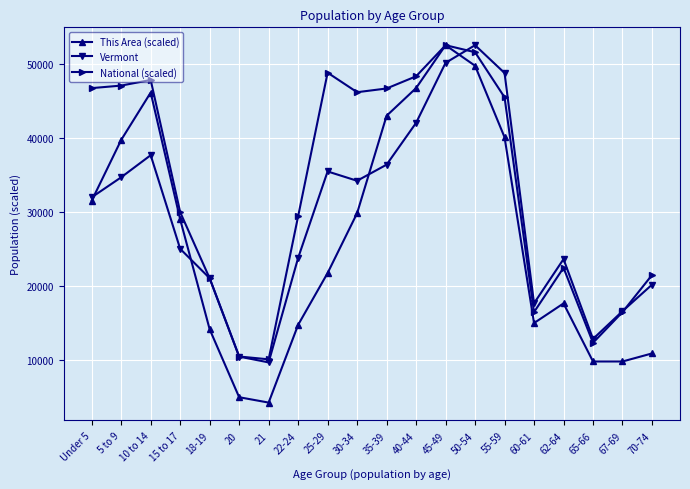

What is the difference between the highest and lowest values at 50-54?

2775.5